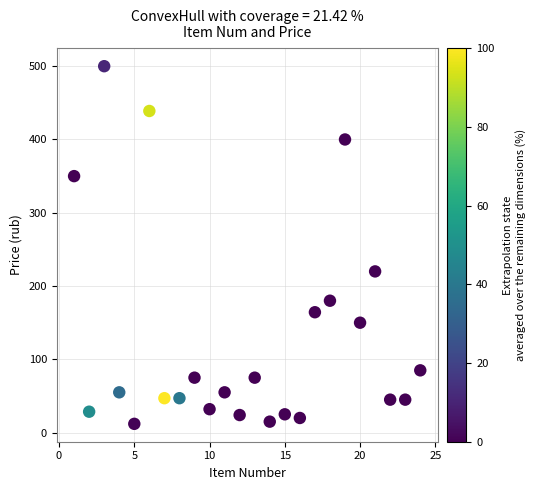

What is the range of X values (max minus min)?

23.0